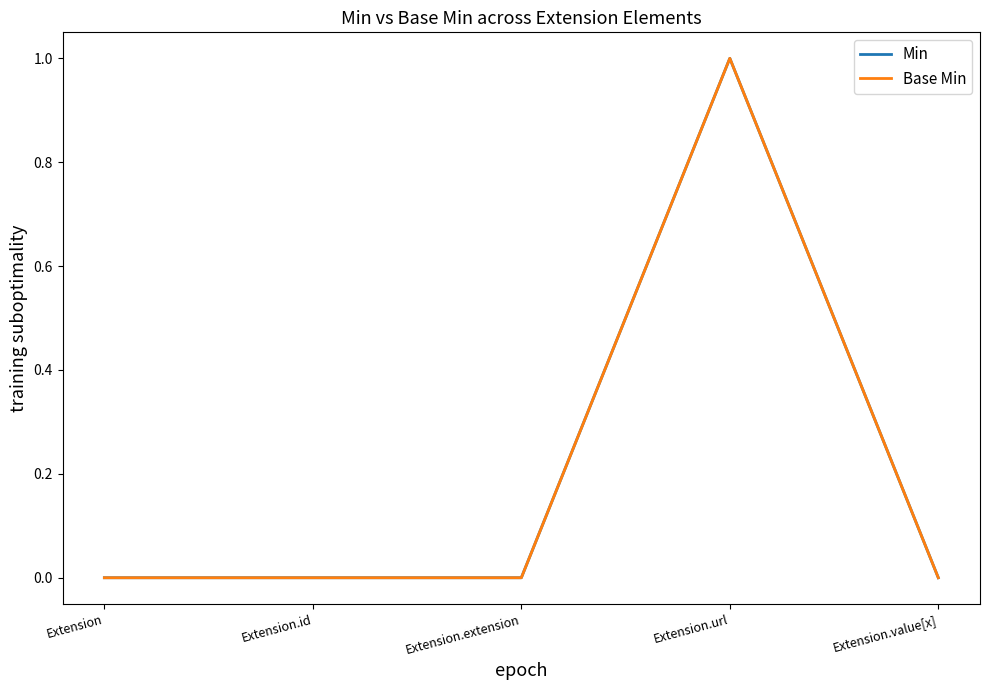

Is this an area chart (filled region under the line)?

No